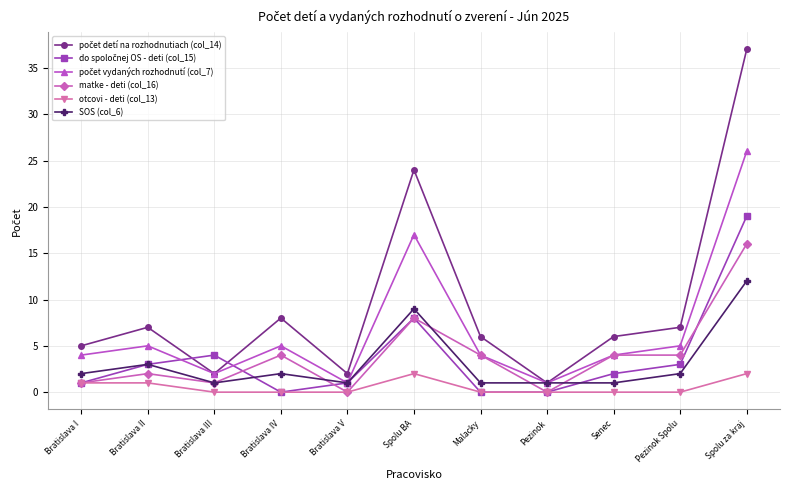

Is the value of otcovi - deti (col_13) at Spolu BA greater than the value of matke - deti (col_16) at Senec?

No